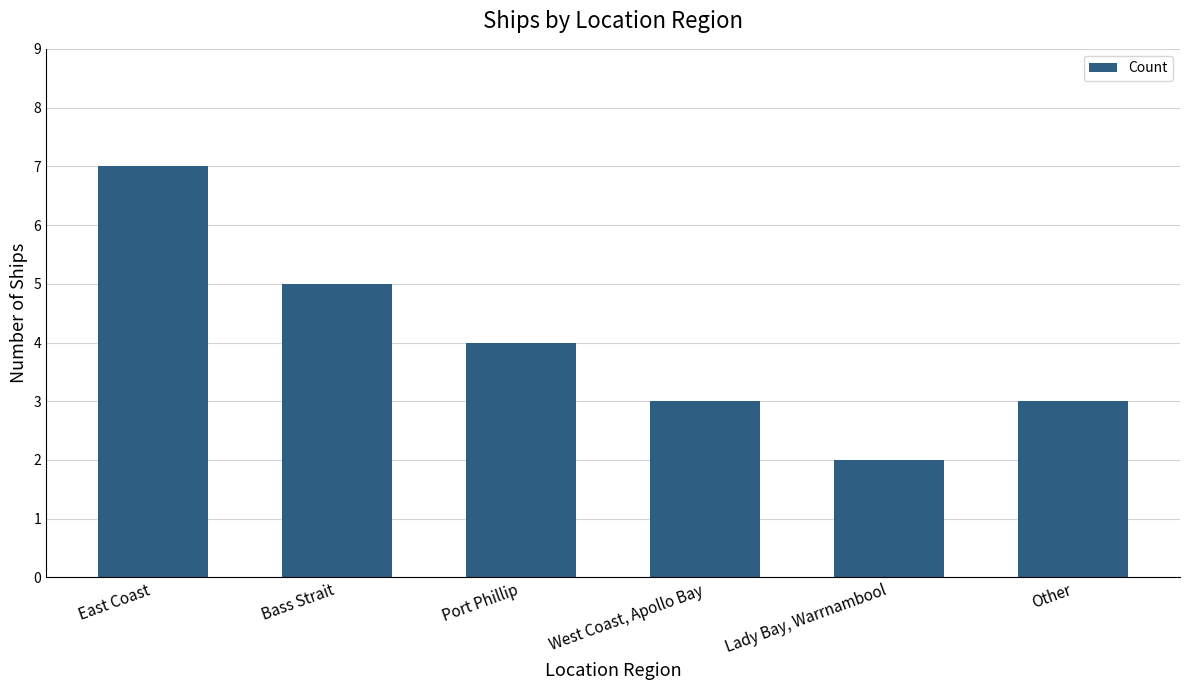

What is the change in value from Bass Strait to Other?

-2